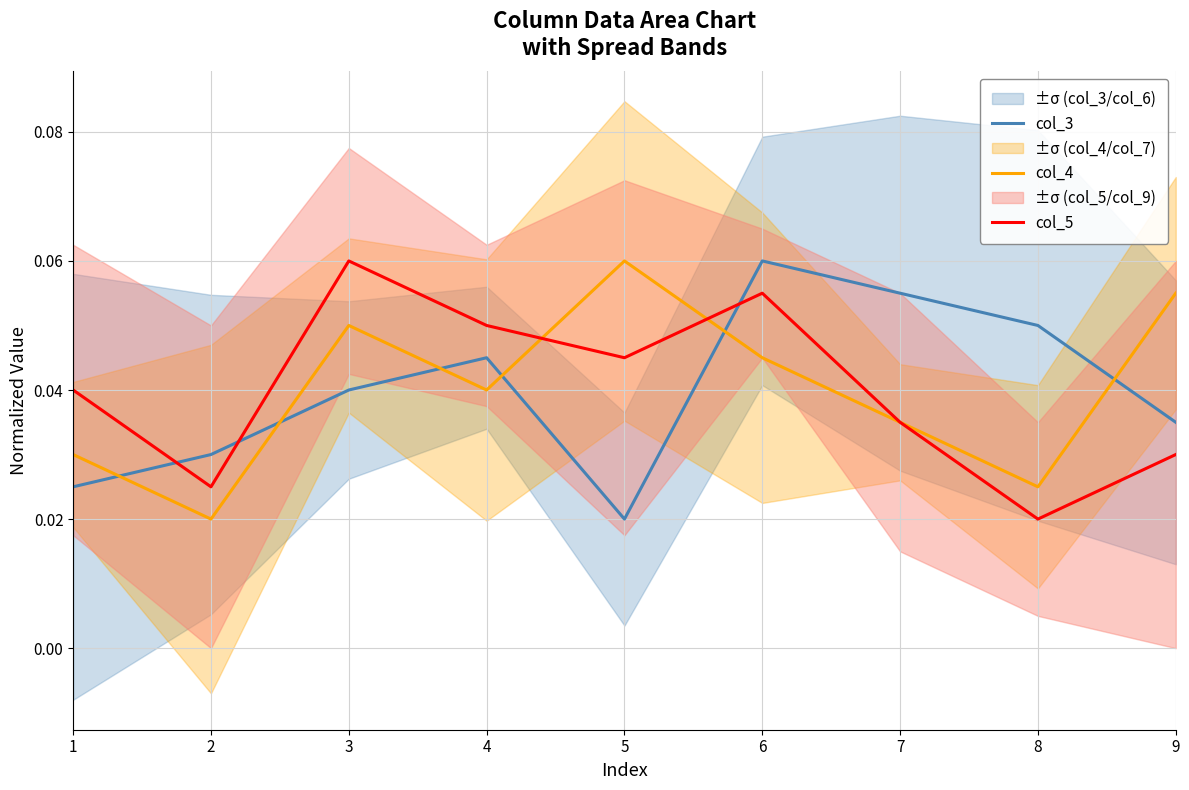

Between 1 and 3, which series saw the biggest shift?

col_4